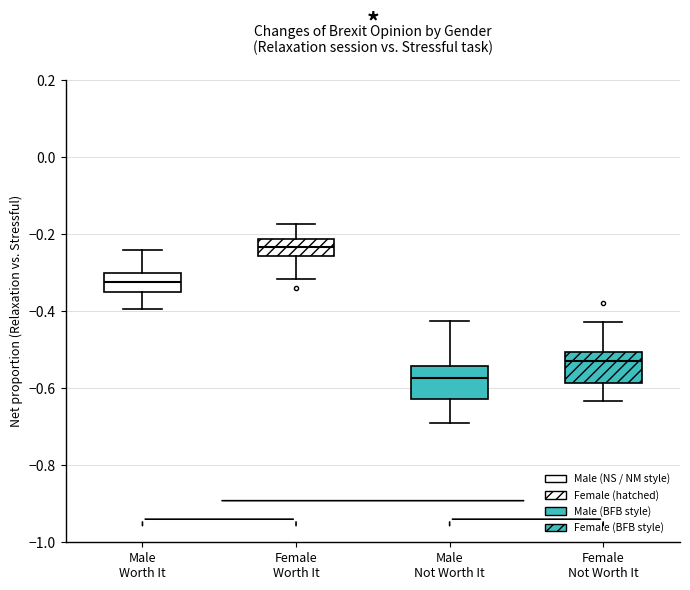

Reading left to right, transcribe this box plot: for each box, give where its median line is, the range the box spans, and where its two whiskers end, as read against the y-axis. The values are not printed on the chart, so give them approximately, as read against the axis.

Male Worth It: median -0.32, box -0.34 to -0.30, whiskers -0.40 to -0.24
Female Worth It: median -0.24, box -0.26 to -0.22, whiskers -0.32 to -0.18
Male Not Worth It: median -0.58, box -0.62 to -0.54, whiskers -0.68 to -0.42
Female Not Worth It: median -0.52, box -0.58 to -0.50, whiskers -0.64 to -0.42